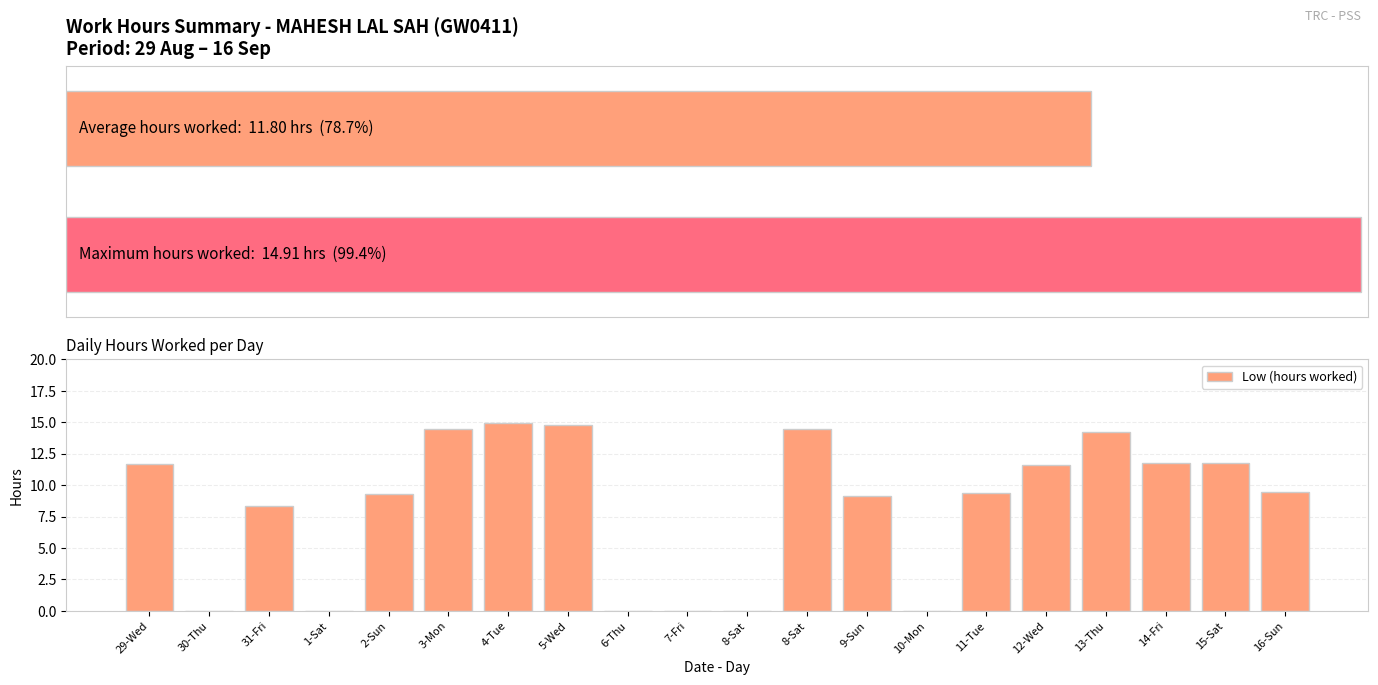

Rank the categories by value from lowest to highest.

30-Thu, 1-Sat, 6-Thu, 7-Fri, 8-Sat, 10-Mon, 31-Fri, 9-Sun, 2-Sun, 11-Tue, 16-Sun, 12-Wed, 29-Wed, 14-Fri, 15-Sat, 13-Thu, 8-Sat, 3-Mon, 5-Wed, 4-Tue